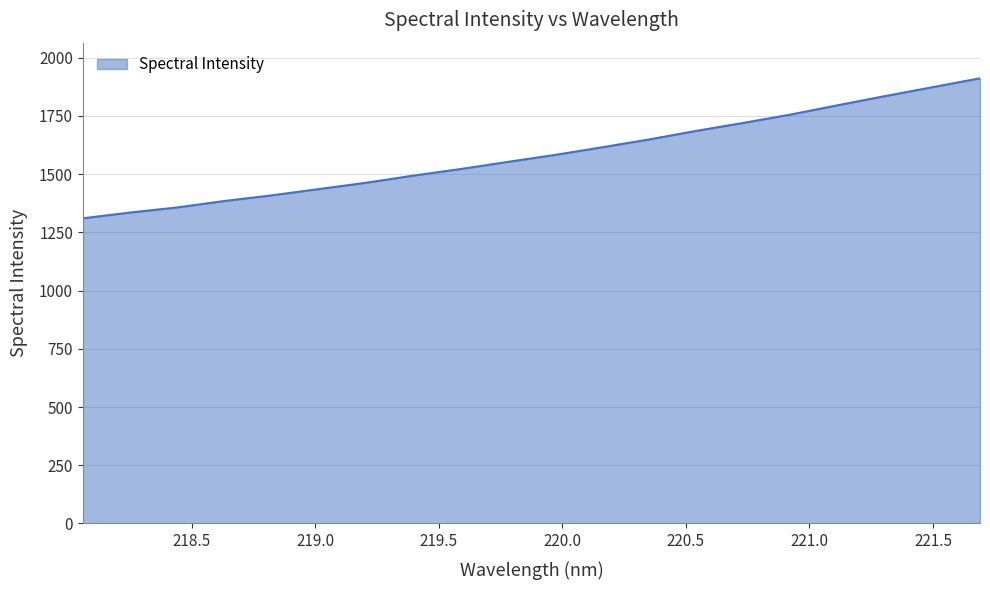

What is the difference between the maximum and minimum values?

601.3